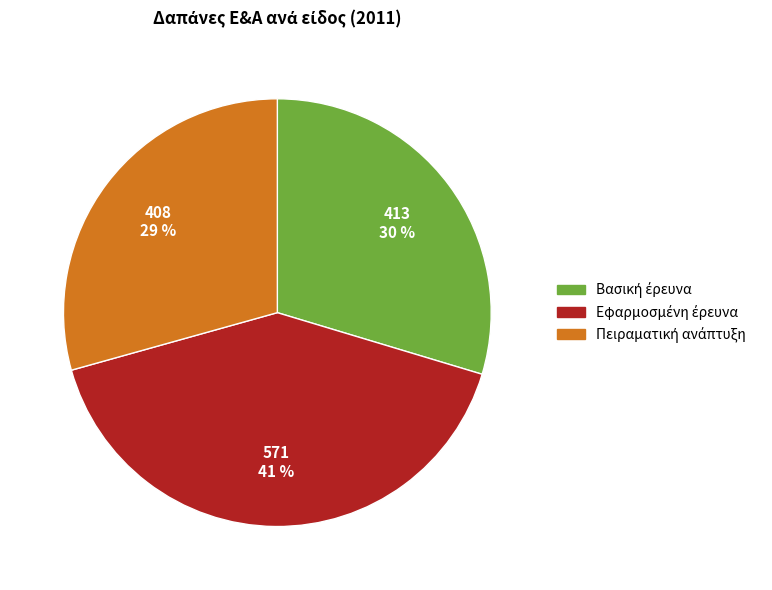

To the nearest percent, what is the difference between the largest and smallest slice percentages?

12%